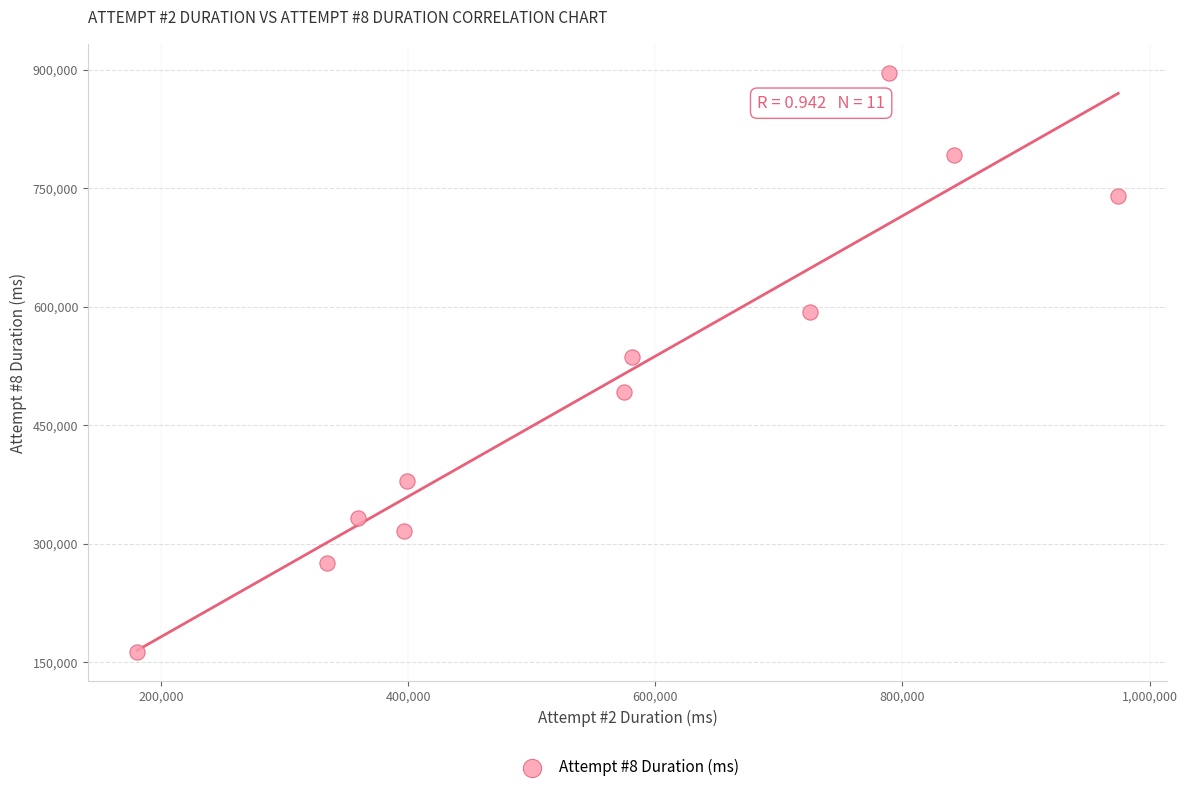

What is the average Y value?

501682